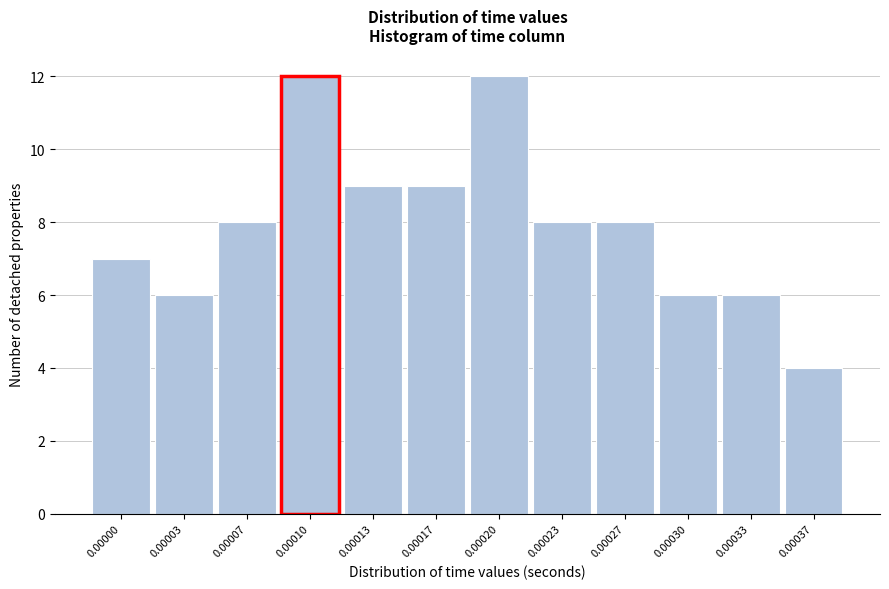

Reading left to right, what are all the values shown in this chart?

7	6	8	12	9	9	12	8	8	6	6	4